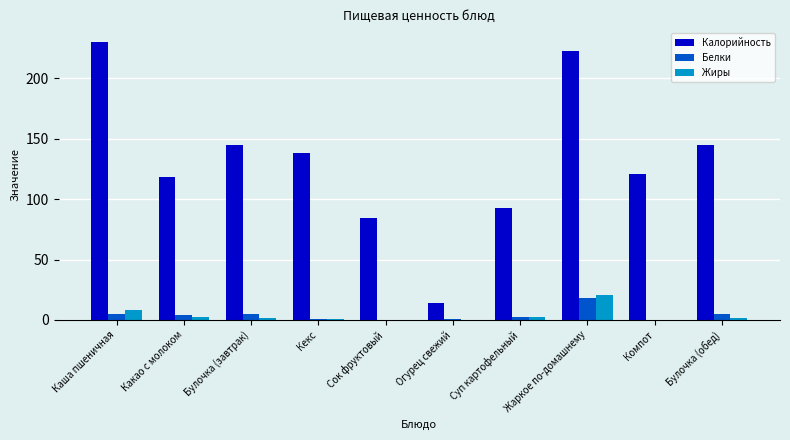

Which series has the largest total across all categories?

Калорийность